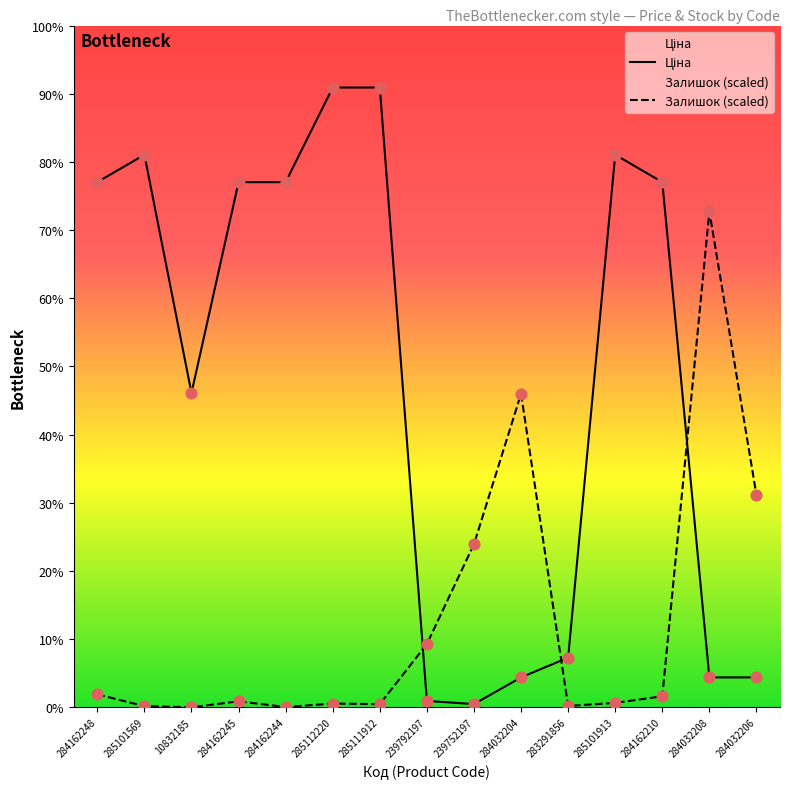

Which series contains the lowest Y value?

Залишок